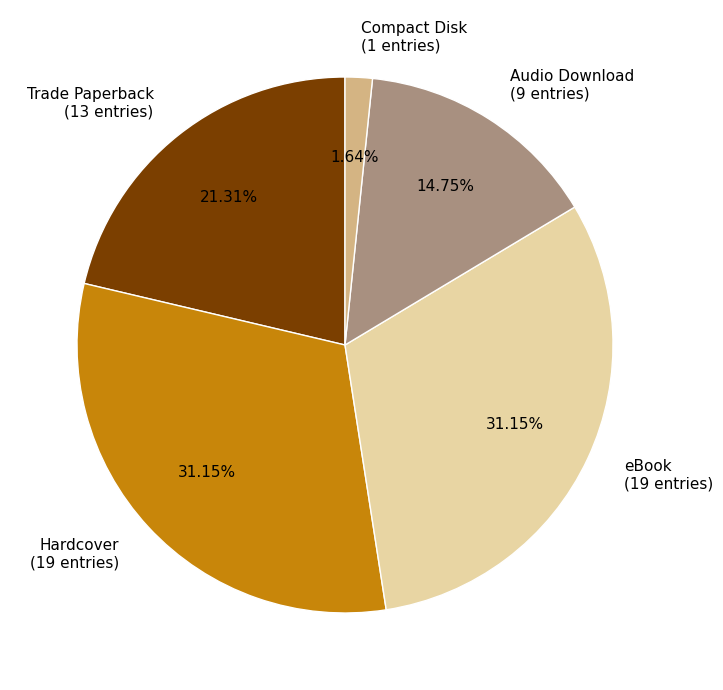

Which slice is the smallest?

Compact Disk